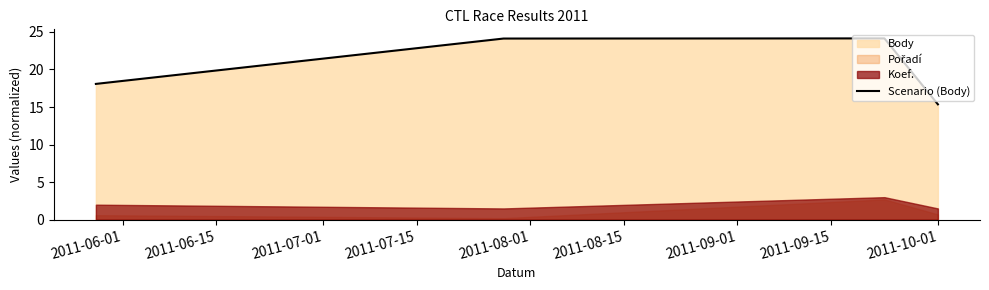

In Scenario (Body), how many points are higher than both neighbors (excluding endpoints)?

1